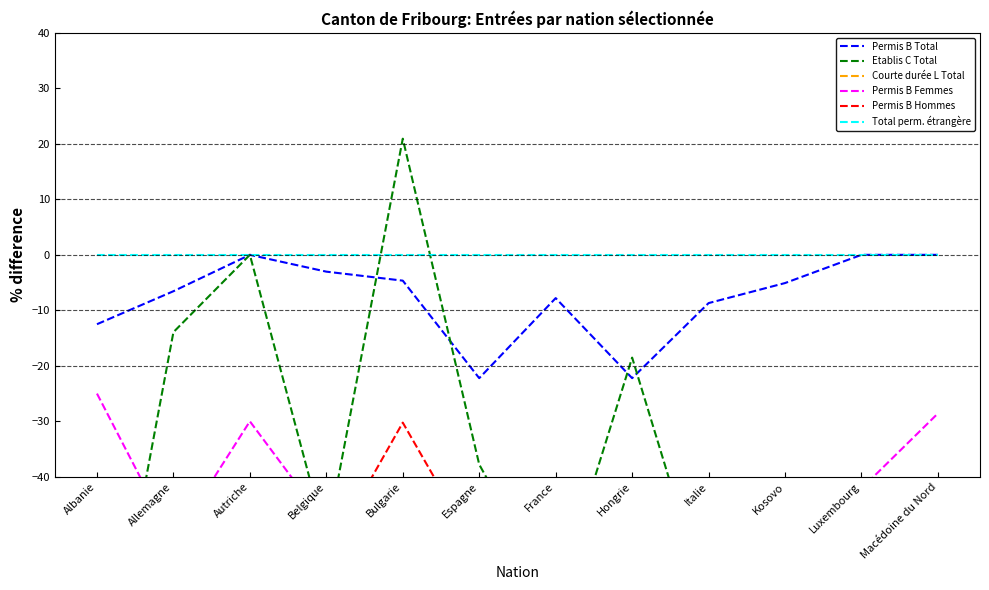

What is the difference between the maximum and minimum values in the Permis B Hommes series?

57.3